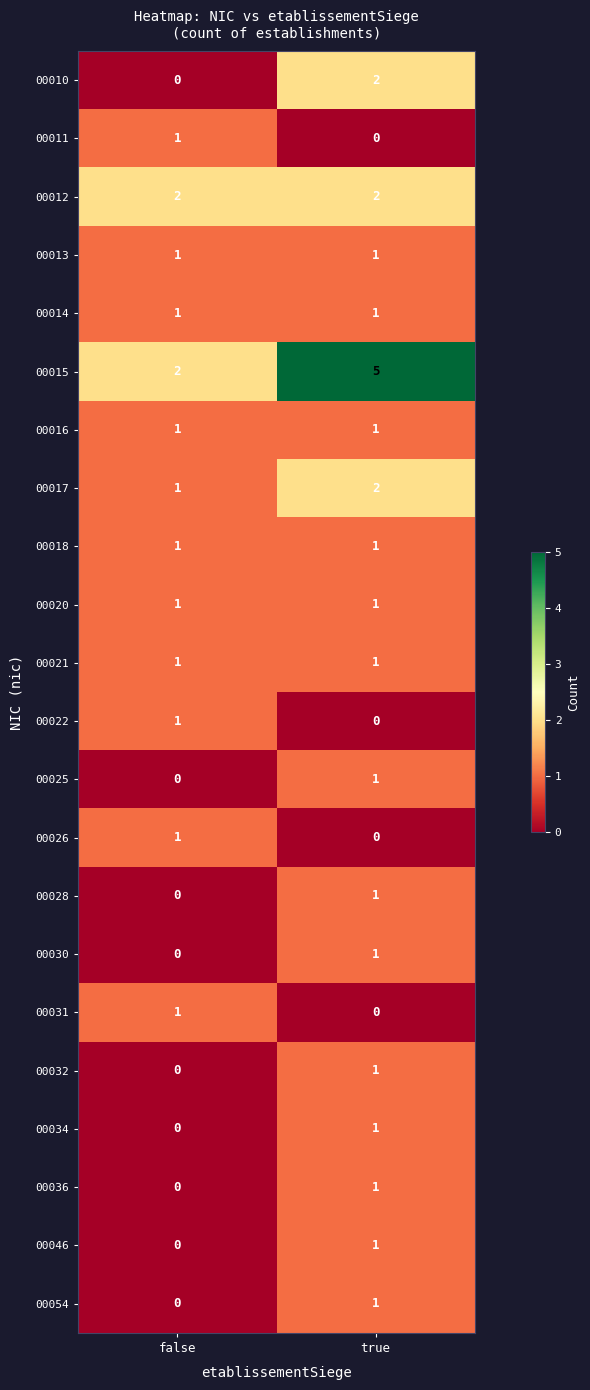

The value of 00012 at false is 1. True or false?

False